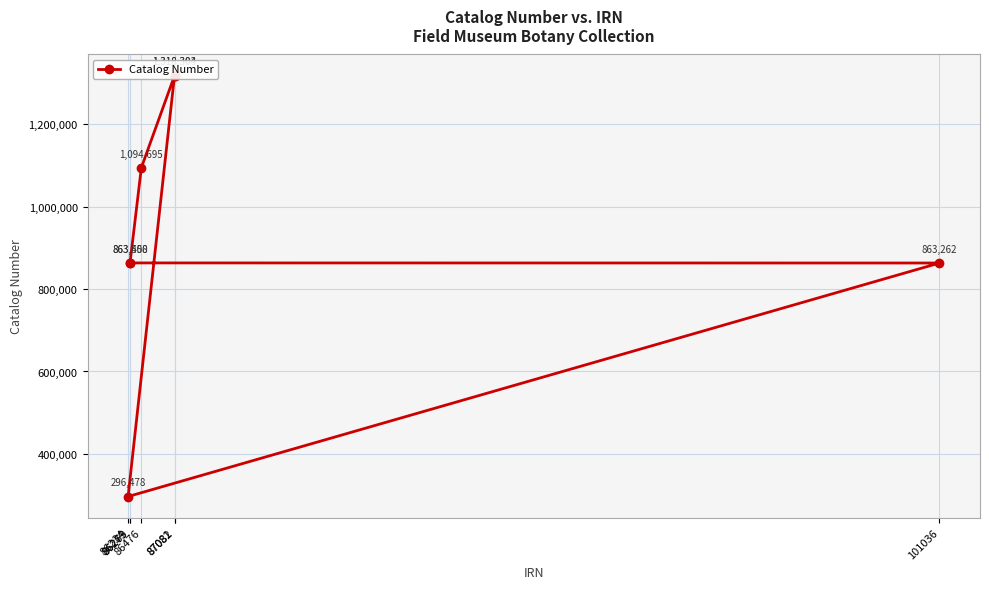

What is the difference between the maximum and second lowest values?

455042